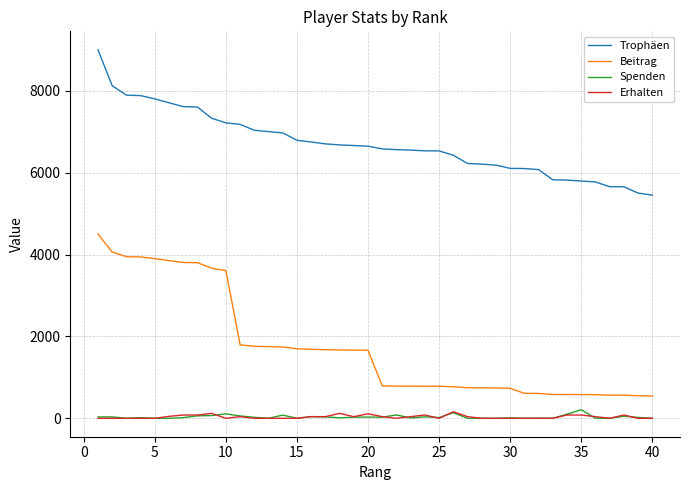

Which series has the largest total across all categories?

Trophäen